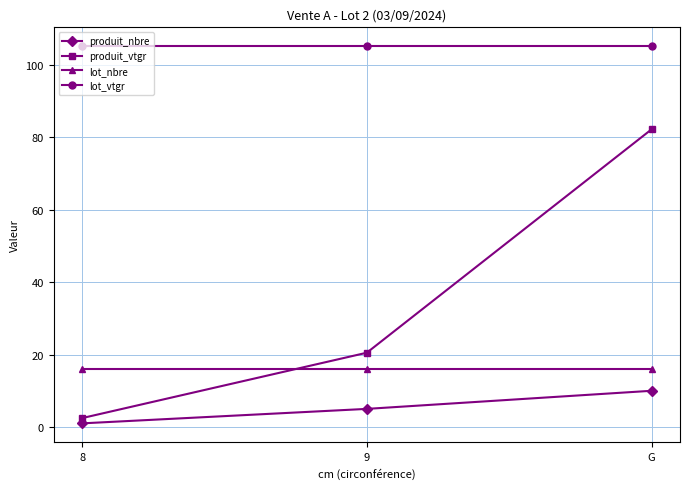

At how many categories does at least one series exceed 10?

3